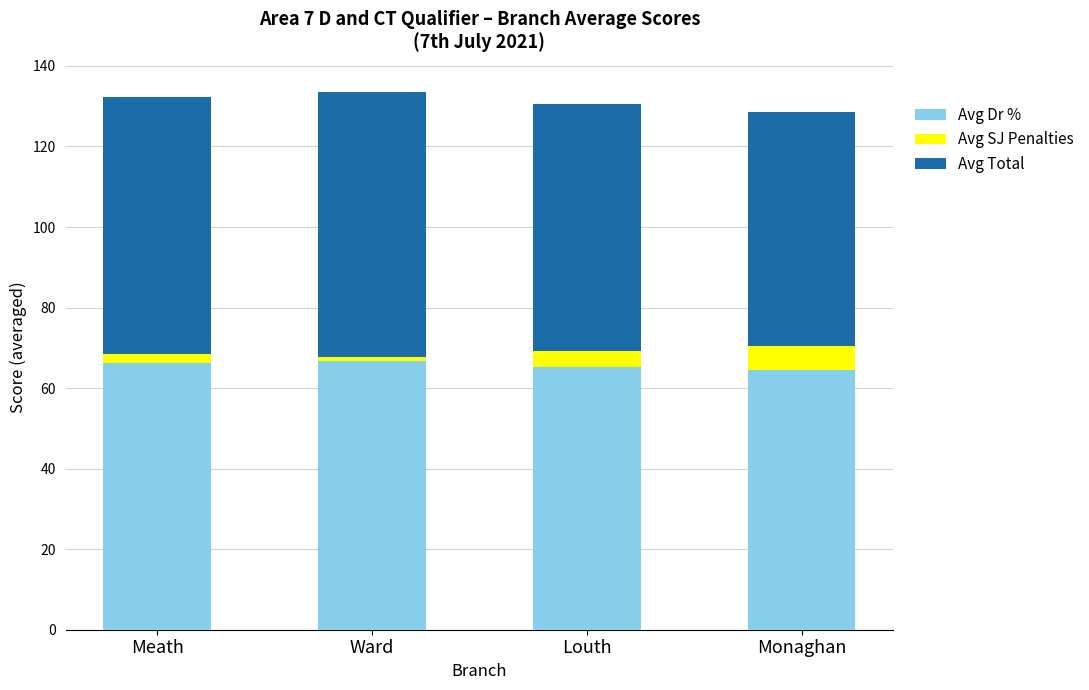

What is the maximum value for Avg Dr %?

66.8